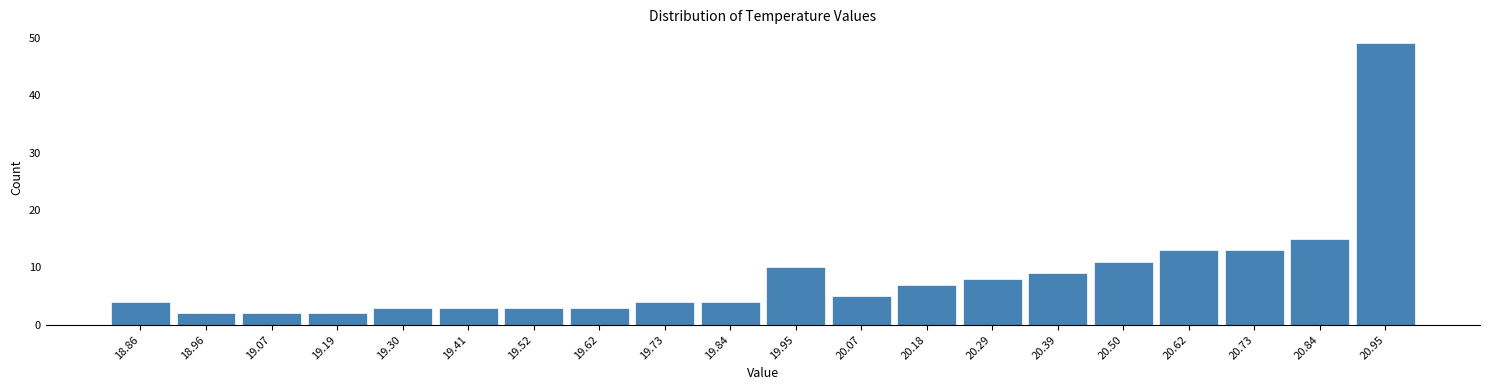

Reading left to right, list every bar in this chart as the range it spans on the x-axis followed by its height. Neither the bar edges nor the heights are printed on the chart, so give them approximately, as read against the axes.

18.80 to 18.91: 4
18.91 to 19.02: 2
19.02 to 19.13: 2
19.13 to 19.24: 2
19.24 to 19.35: 3
19.35 to 19.46: 3
19.46 to 19.57: 3
19.57 to 19.68: 3
19.68 to 19.79: 4
19.79 to 19.90: 4
19.90 to 20.01: 10
20.01 to 20.12: 5
20.12 to 20.23: 7
20.23 to 20.34: 8
20.34 to 20.45: 9
20.45 to 20.56: 11
20.56 to 20.67: 13
20.67 to 20.78: 13
20.78 to 20.89: 15
20.89 to 21.00: 49